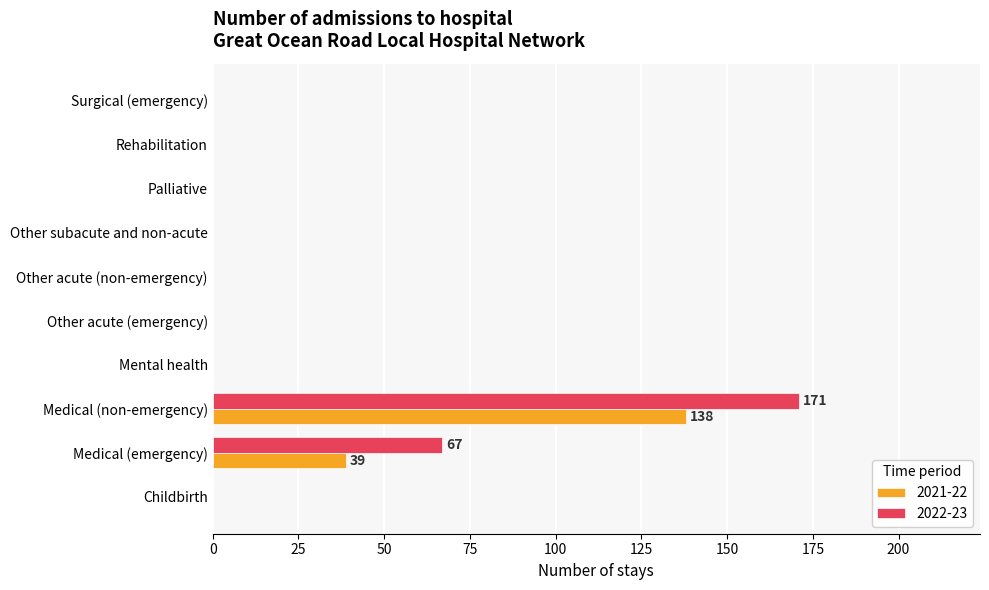

At which category is the sum across all series the highest?

Medical (non-emergency)